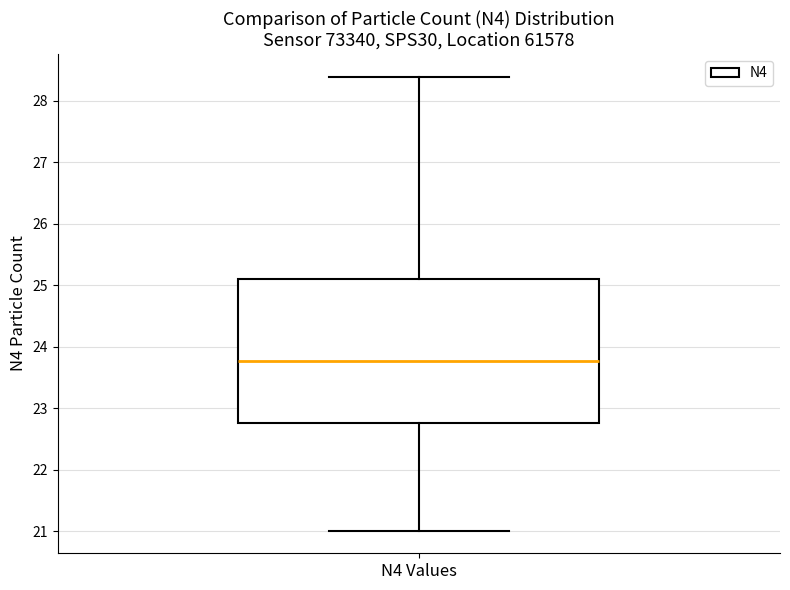

Read this box plot against the y-axis: the position of the median line, the range covered by the box, and the ends of both whiskers. The values are not printed on the chart, so give them approximately, as read against the axis.

median 23.8, box 22.8 to 25.1, whiskers 21.0 to 28.4